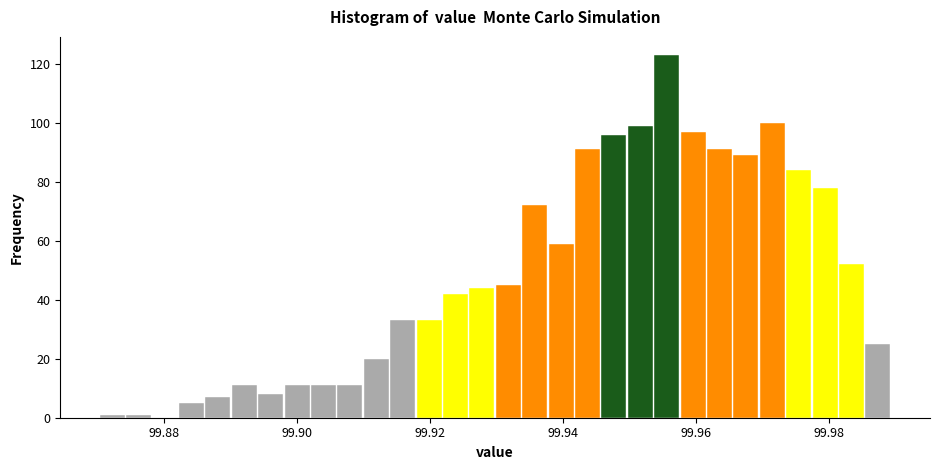

Around what value on the x-axis is the tallest bar? Give the approximate position of its centre, as read against the axis.

99.956